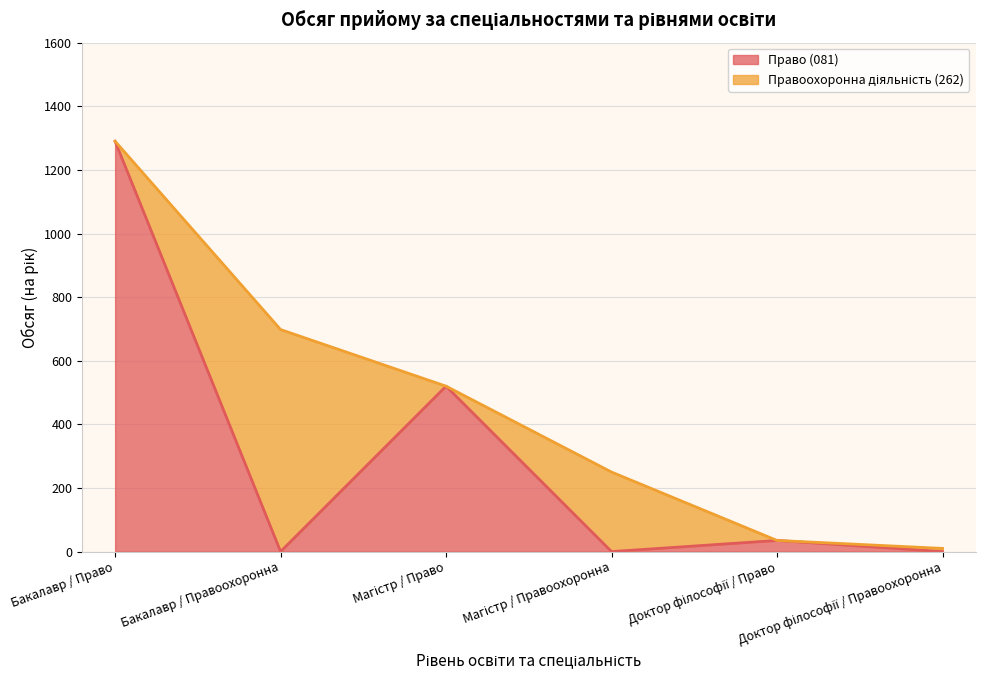

What is the maximum value shown in the chart?

1290